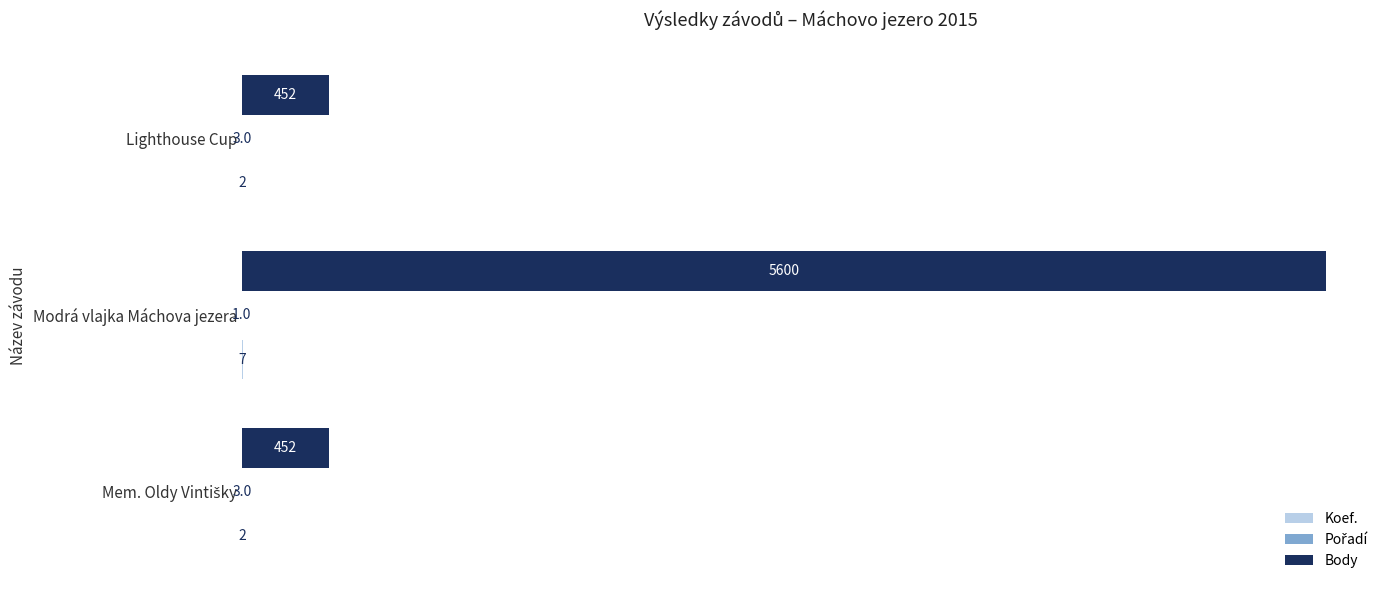

What is the greatest value displayed?

5600